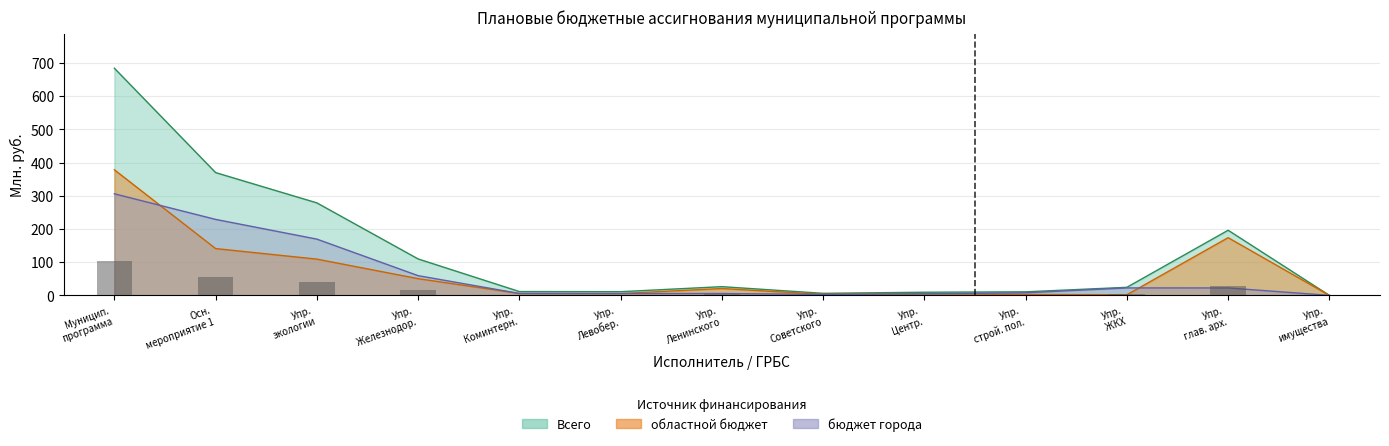

Is it true that областной бюджет equals 1.7 at Упр. Левобер.?

False